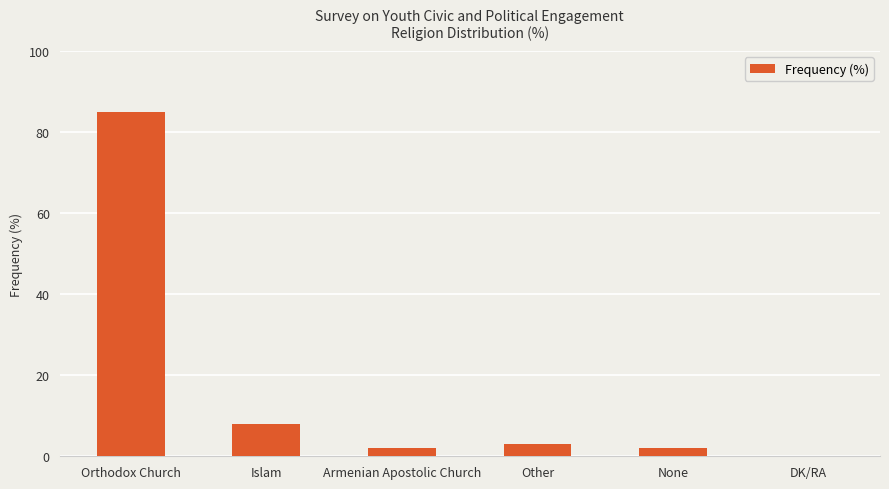

What is the ratio of the value at None to the value at Armenian Apostolic Church?

1.0